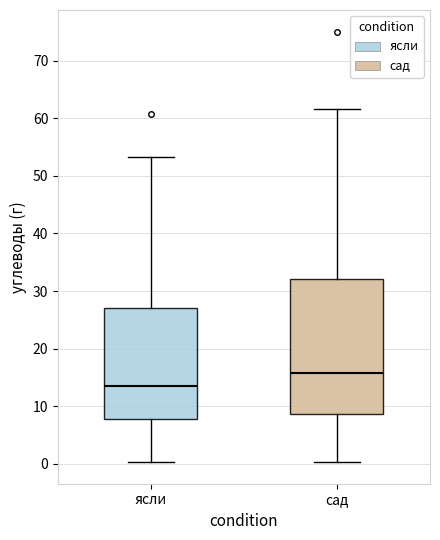

Which box has the highest median line?

сад